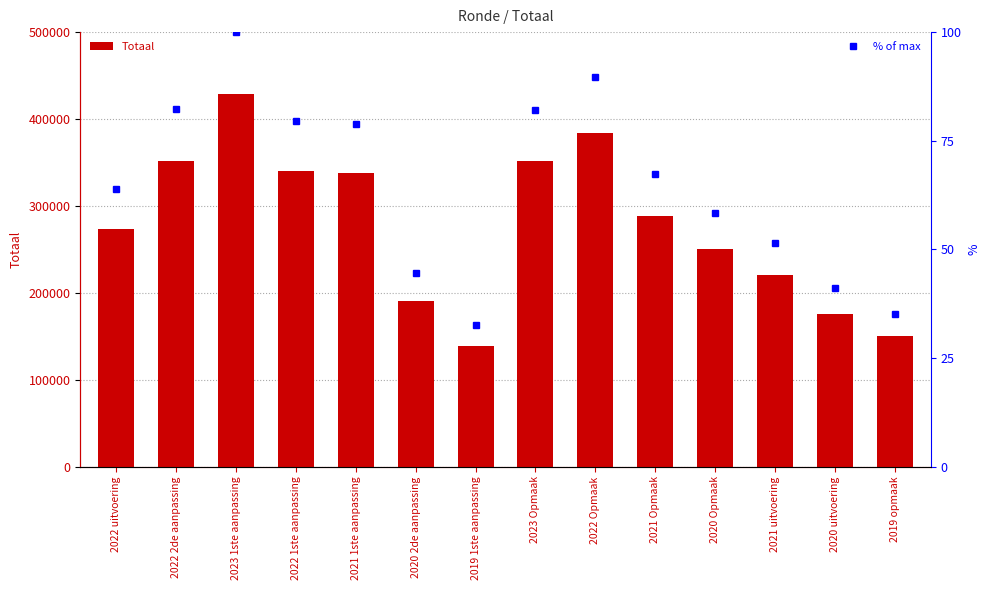

Which category has the lowest value in the Totaal series?

2019 1ste aanpassing